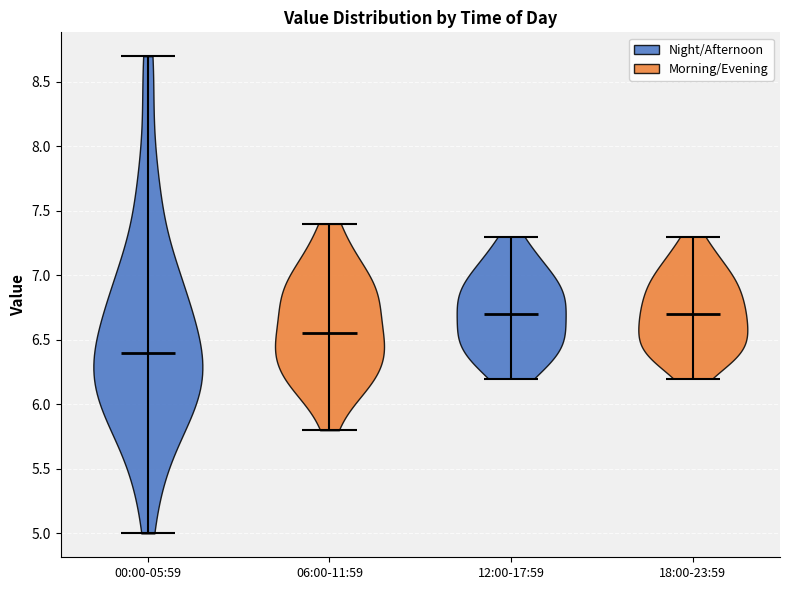

What is the highest point the violin for 12:00-17:59 reaches on the y-axis? The values are not printed on the chart, so give them approximately, as read against the axis.

7.30